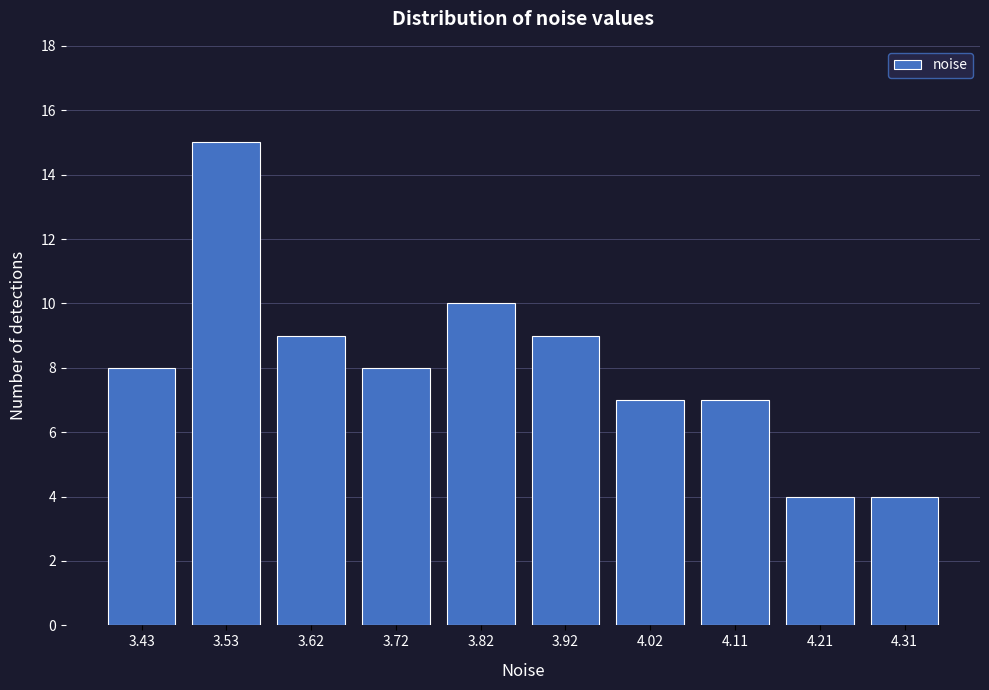

Reading left to right, extract all data points from this chart.

8	15	9	8	10	9	7	7	4	4